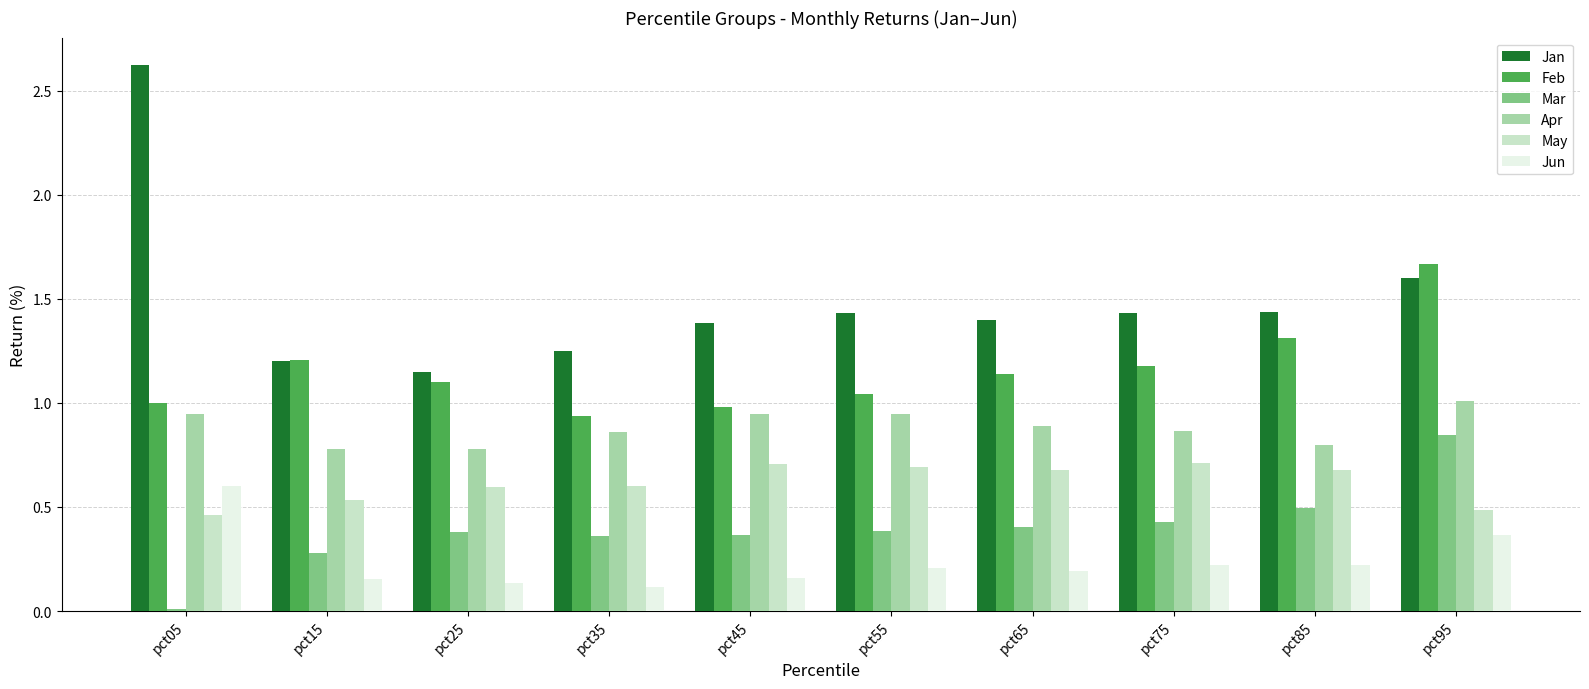

Which category has the lowest value across all series?

pct05